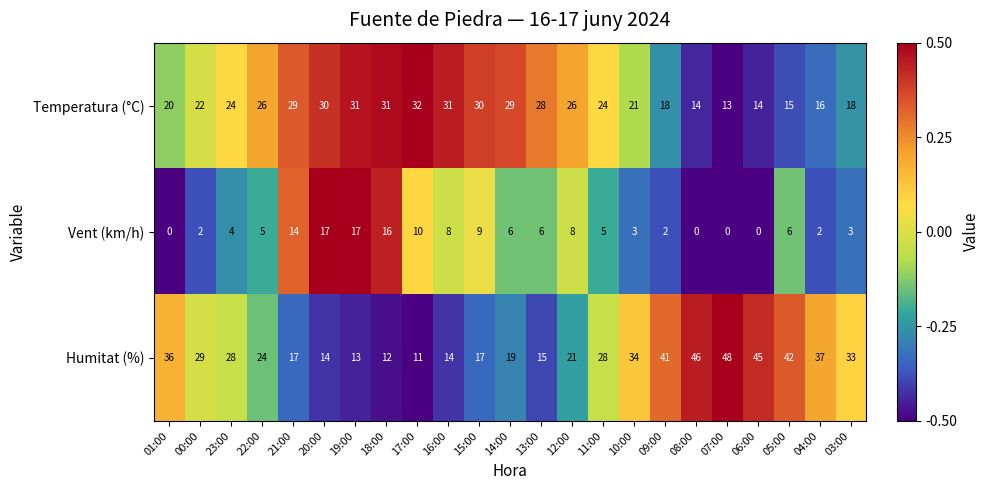

Which series changed the most between 19:00 and 13:00?

Vent (km/h)